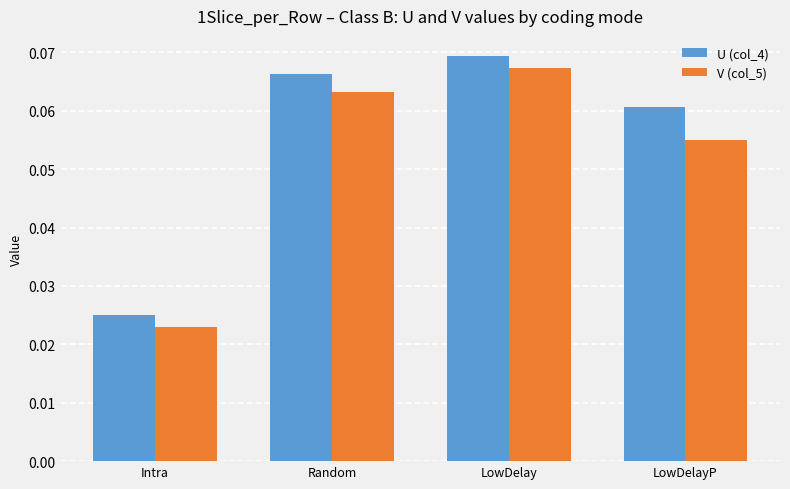

How many groups of bars are there?

4